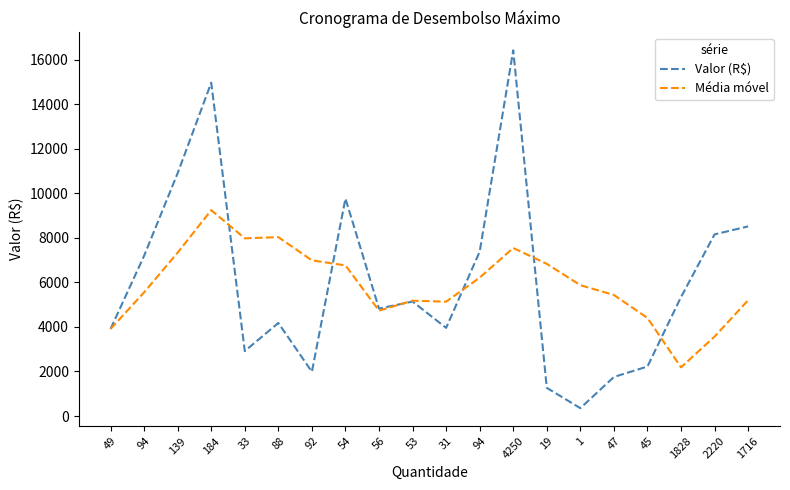

At which label is Valor (R$) closest to 8389?

1716